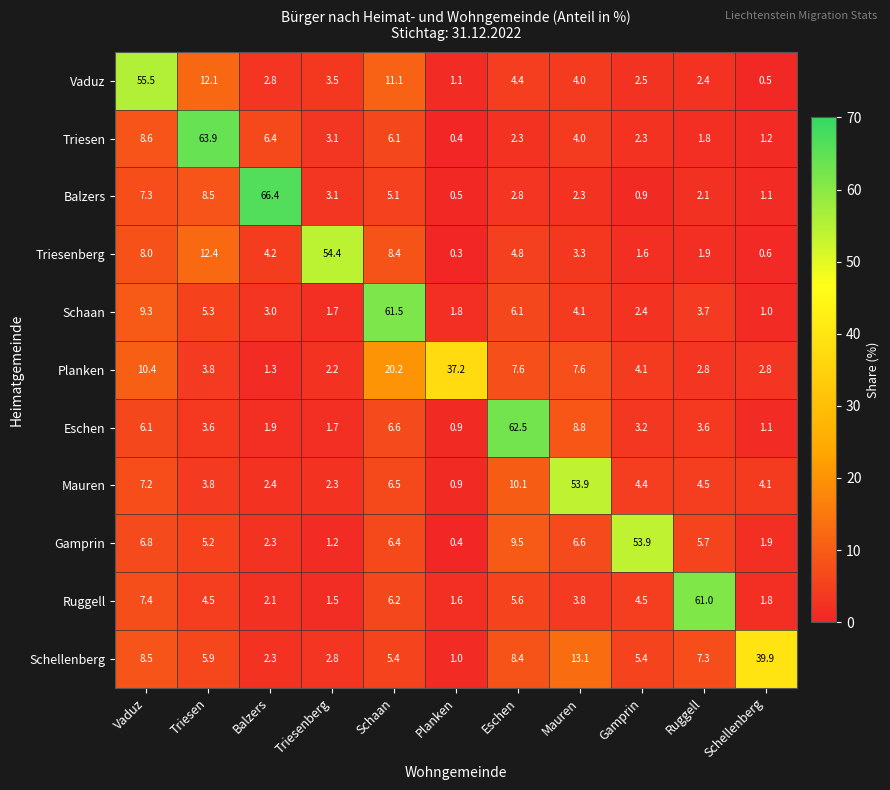

Which category has the highest value in the Ruggell series?

Ruggell